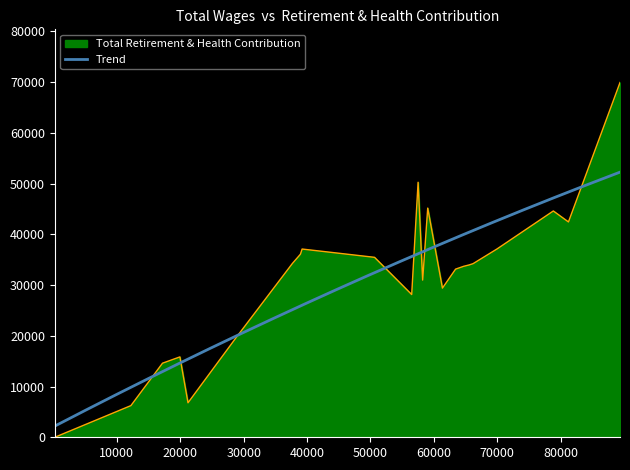

In Total Retirement & Health Contribution, how many points are lower than both neighbors (excluding endpoints)?

5